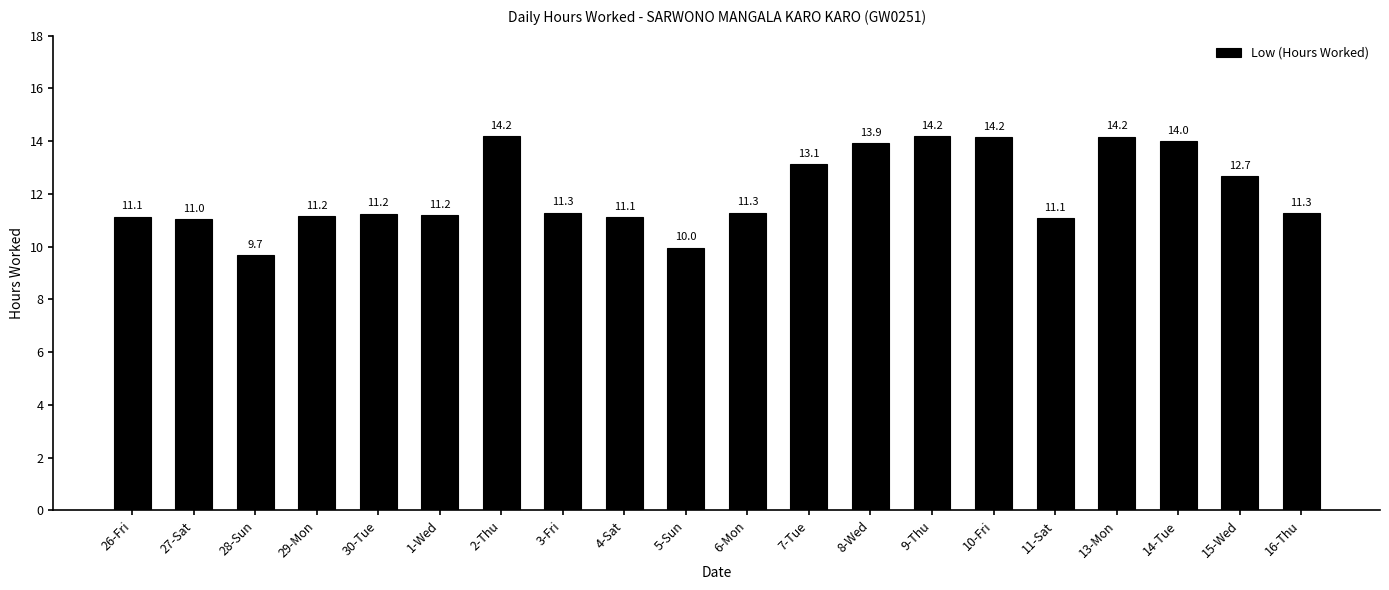

How many distinct data groups are displayed?

1